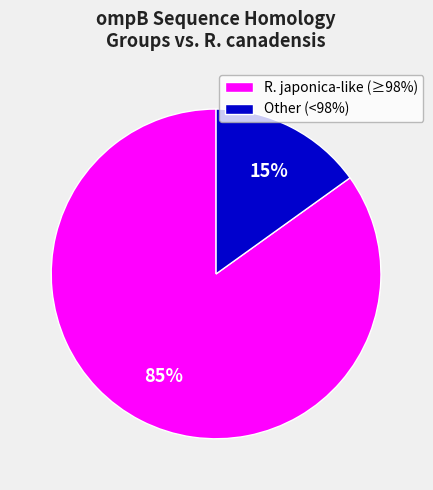

To the nearest percent, what is the difference between the largest and smallest slice percentages?

70%